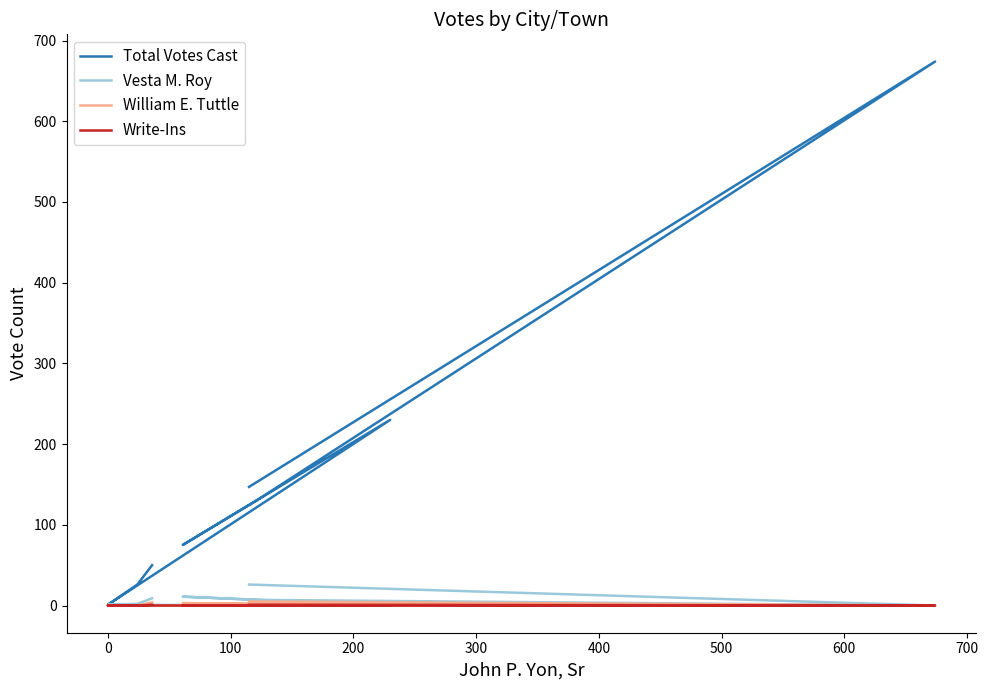

How many data points in William E. Tuttle are above 2?

3